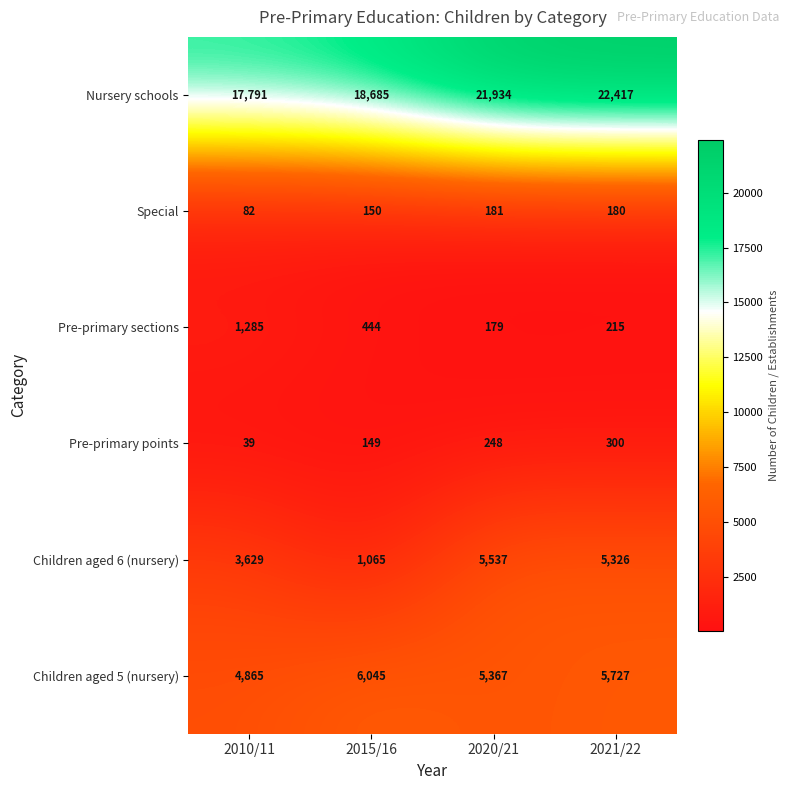

What is the minimum value shown in the chart?

39